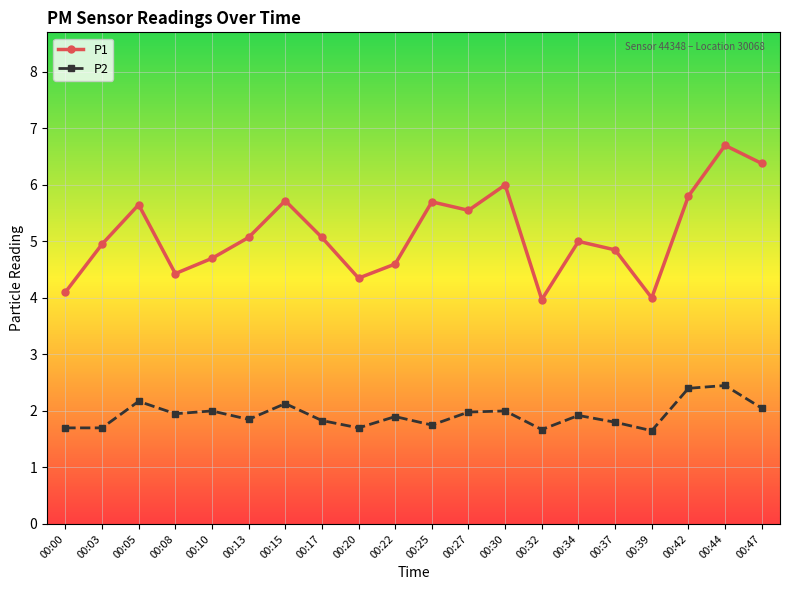

True or false: P2 and P1 cross at least once.

False